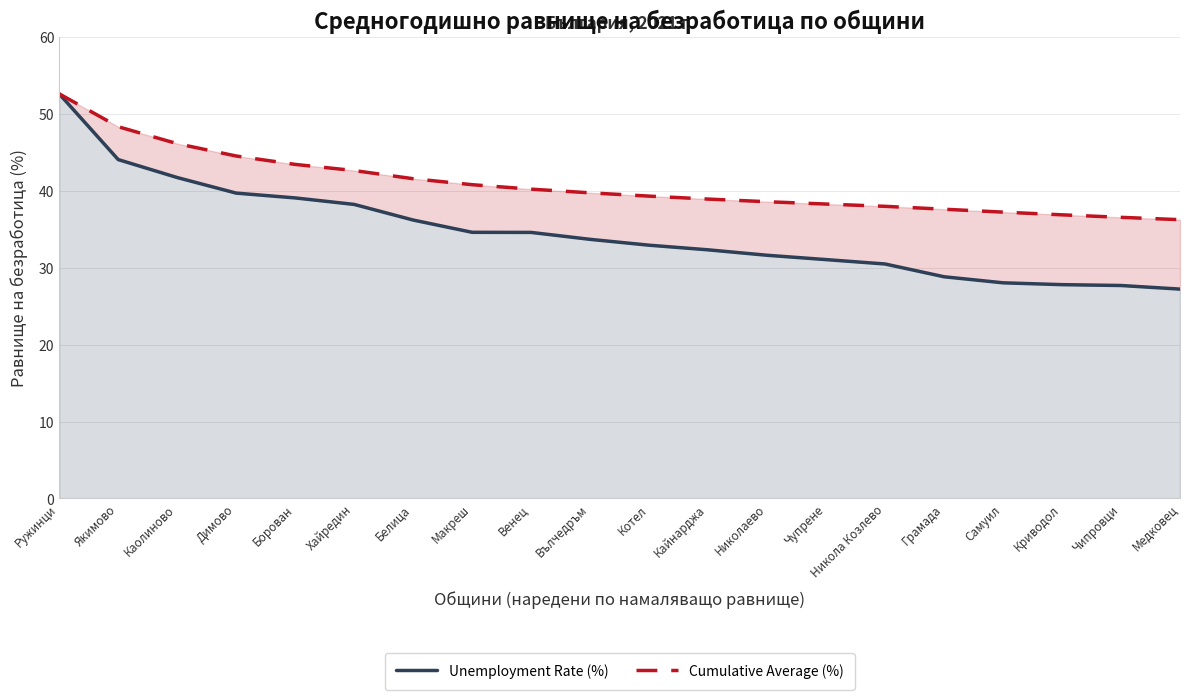

What is the value of the Unemployment Rate (%) point at the 11th from the left?

32.9